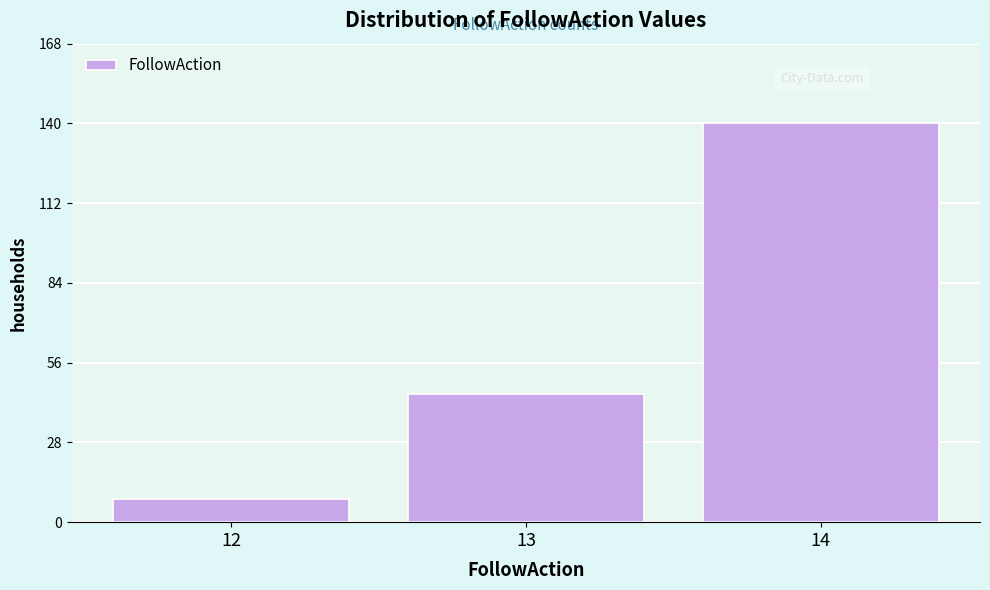

Reading left to right, extract all data points from this chart.

8	45	140